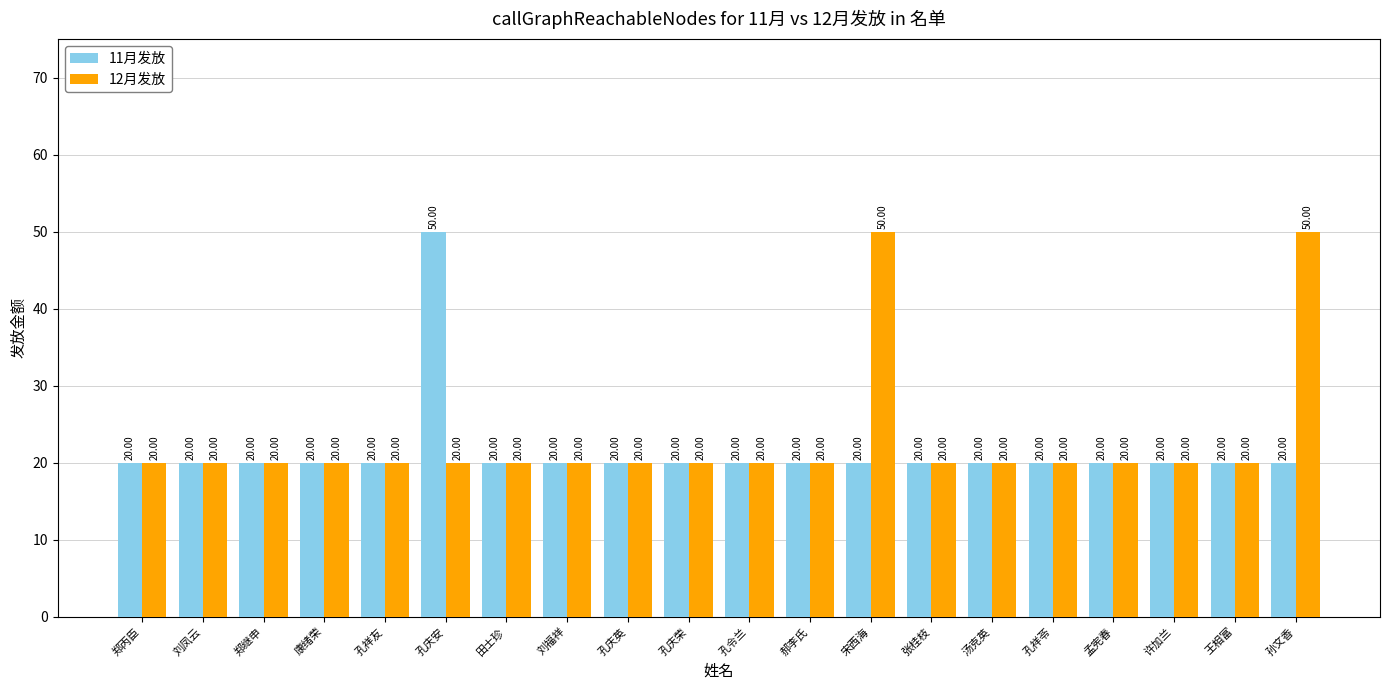

At how many categories does at least one series exceed 48?

3